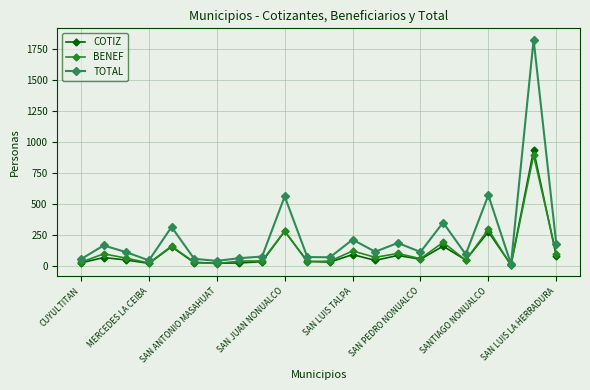

Which series has the largest total across all categories?

TOTAL